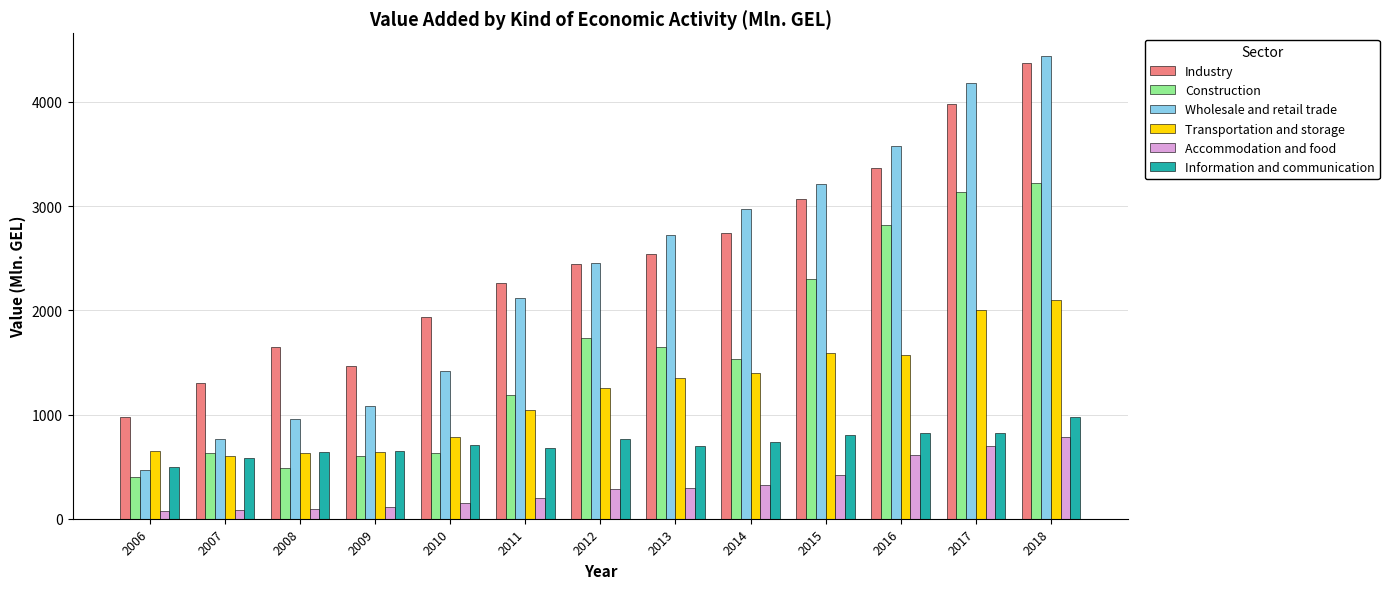

What is the value of the Wholesale and retail trade bar at the 3rd from the left?

960.3